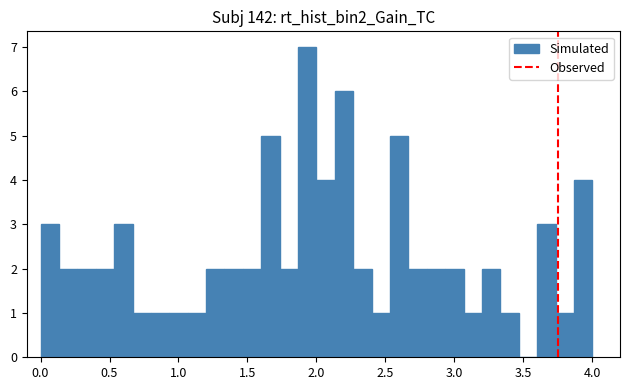

Around what value on the x-axis is the tallest bar? Give the approximate position of its centre, as read against the axis.

1.95